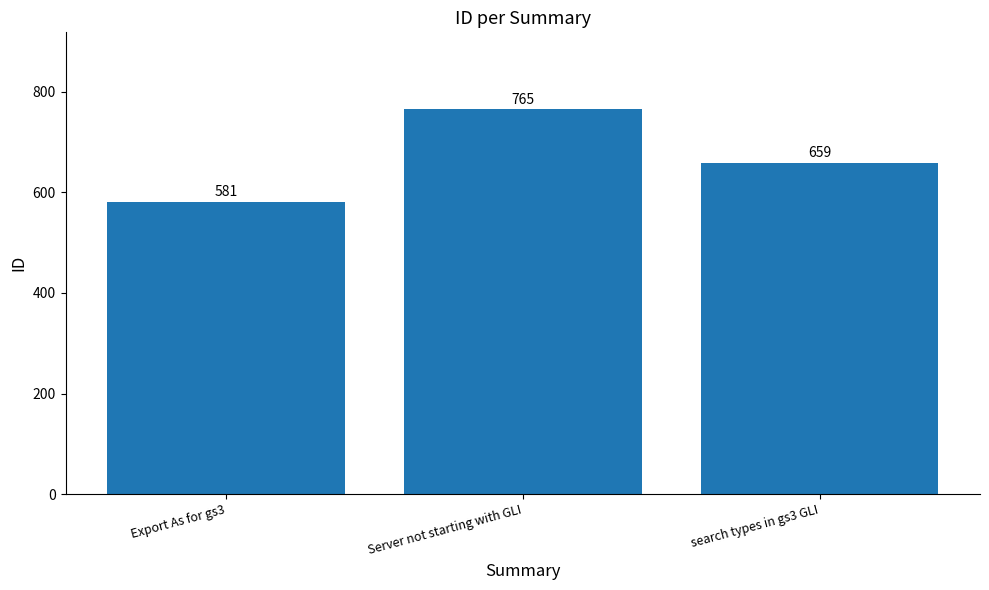

What is the label of the 1st bar from the right?

search types in gs3 GLI